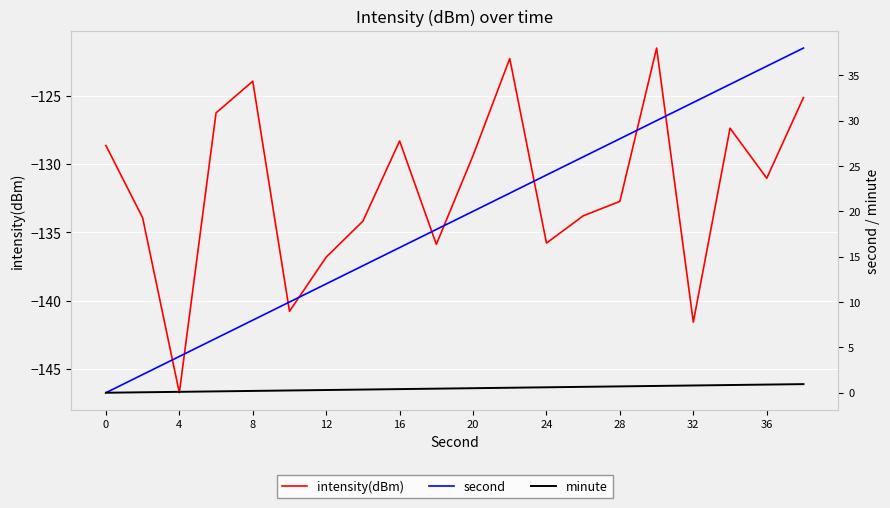

The value of second at 15 is 30.0. True or false?

True